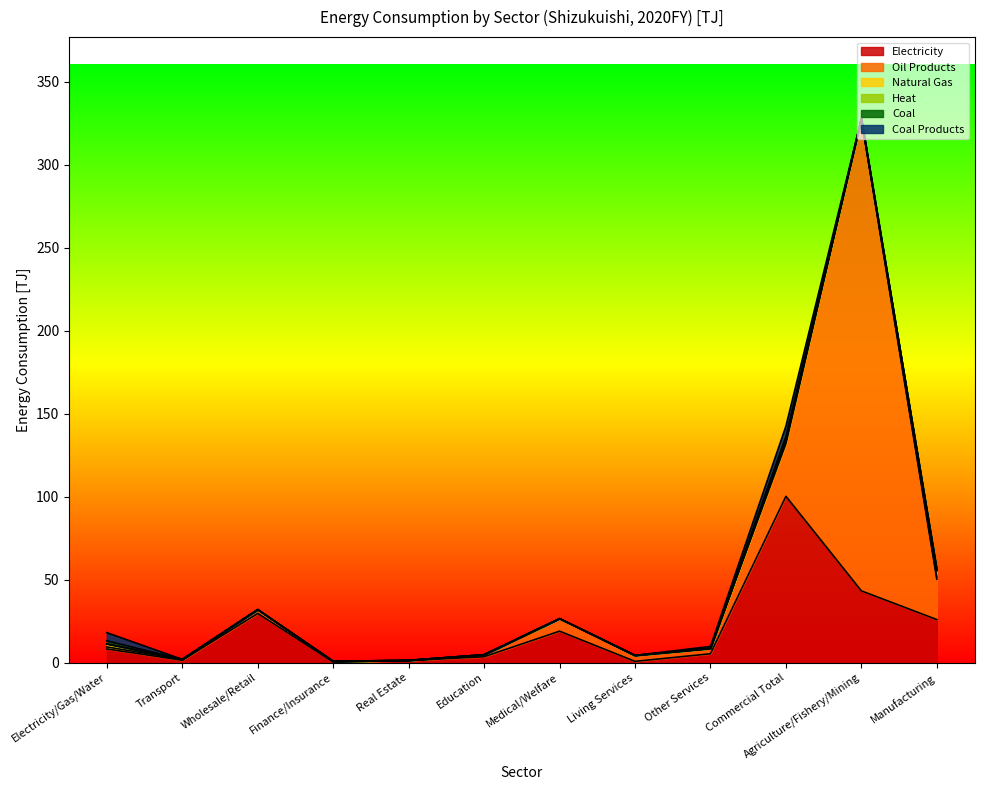

At which category does Electricity reach its first local peak?

Wholesale/Retail